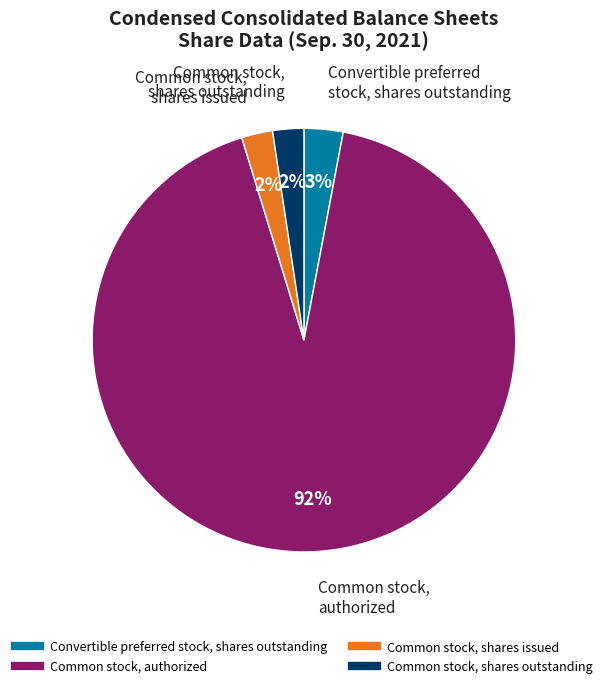

What percentage is the Convertible preferred stock, shares outstanding slice, to the nearest percent?

3%